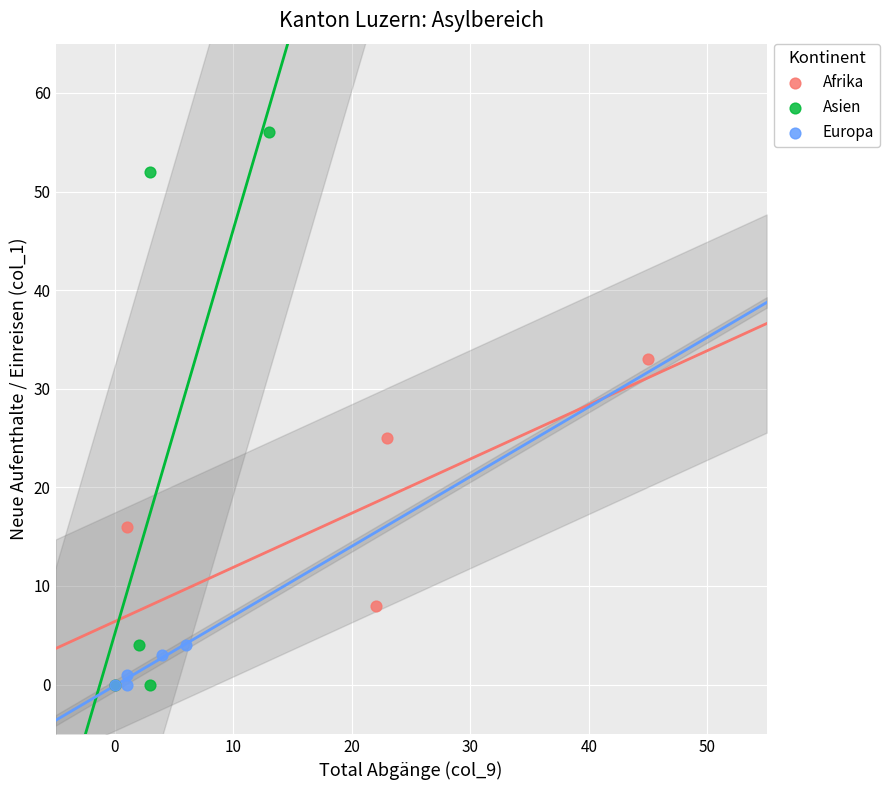

Which series has the largest Y range (max minus min)?

Asien